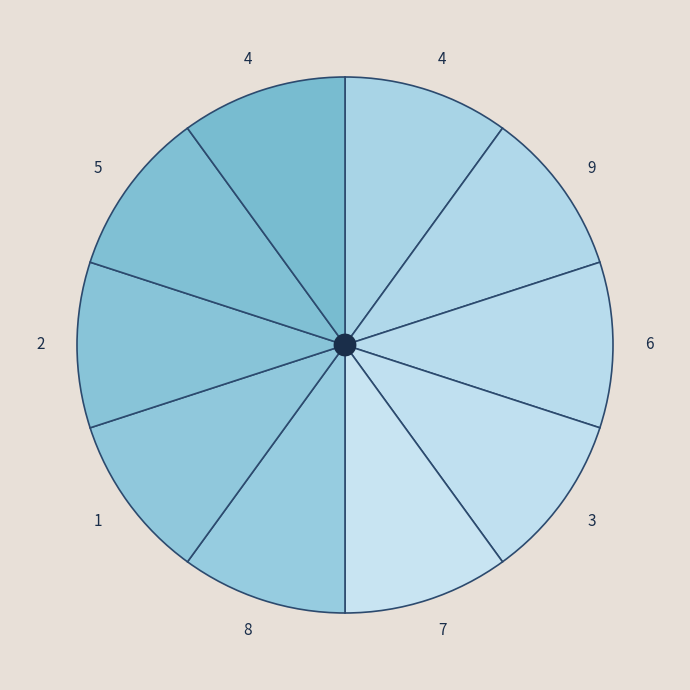

Count the number of slices in the pie.

10